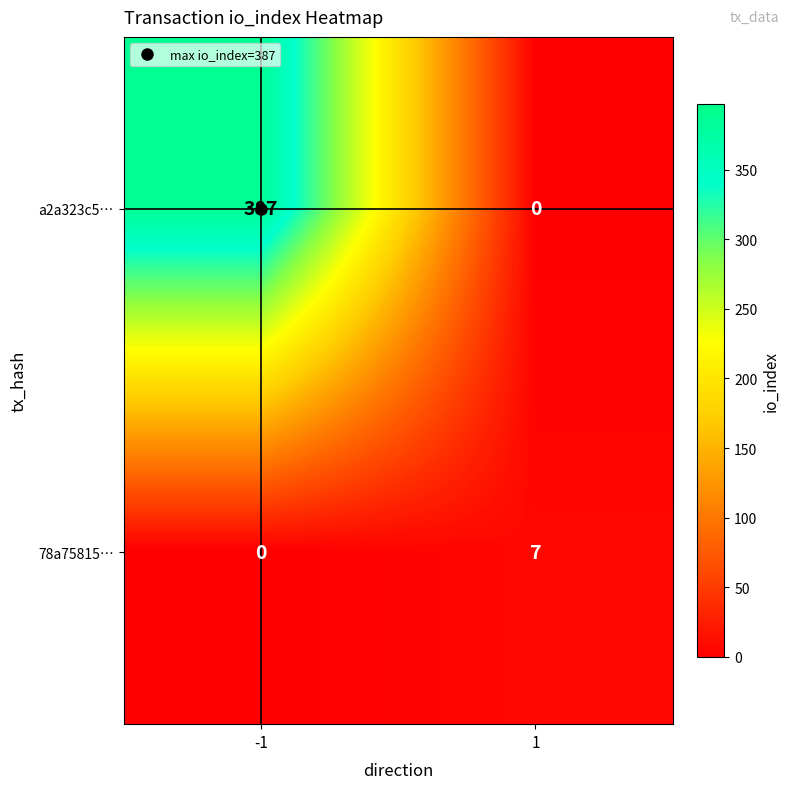

Which series has the largest total across all categories?

a2a323c5…